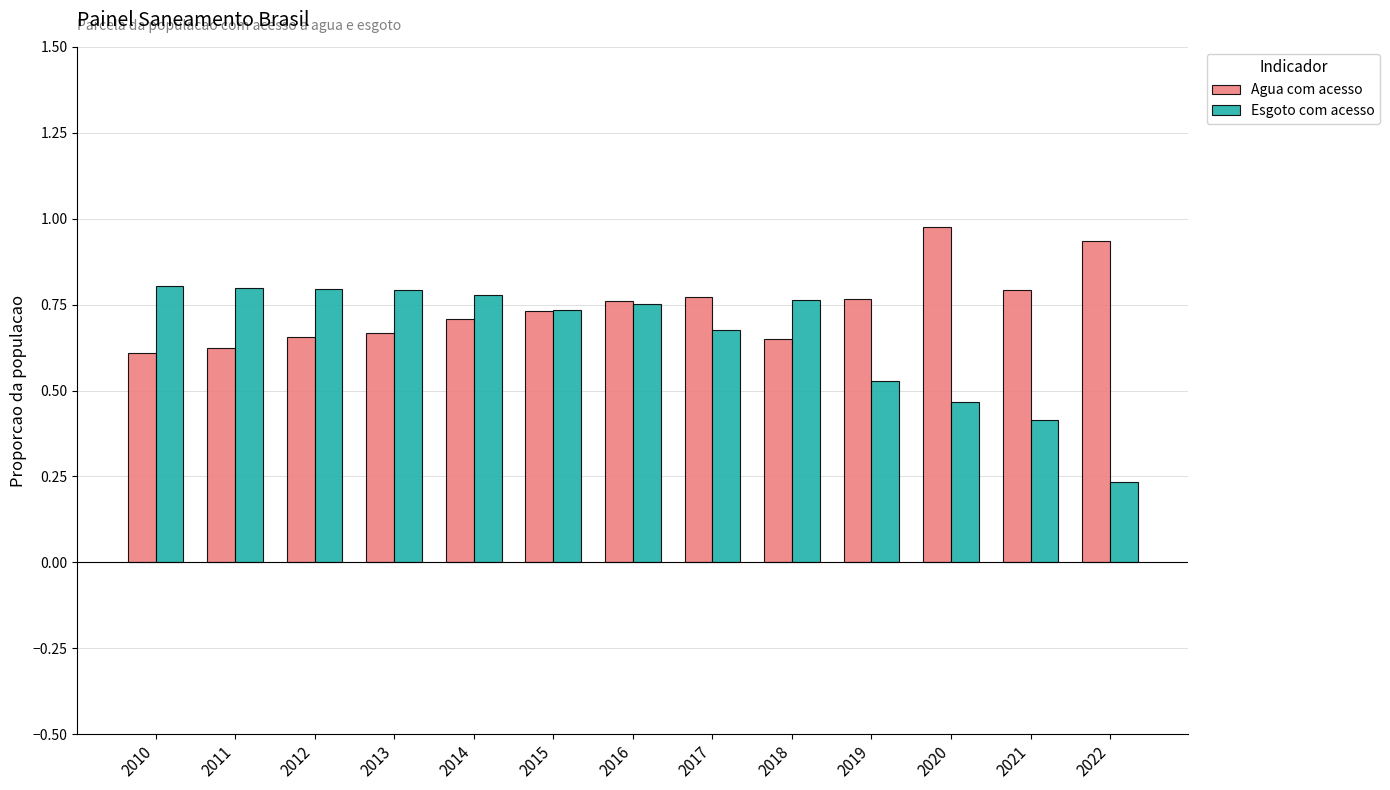

Rank the series by their maximum value, from lowest to highest.

Esgoto com acesso, Agua com acesso